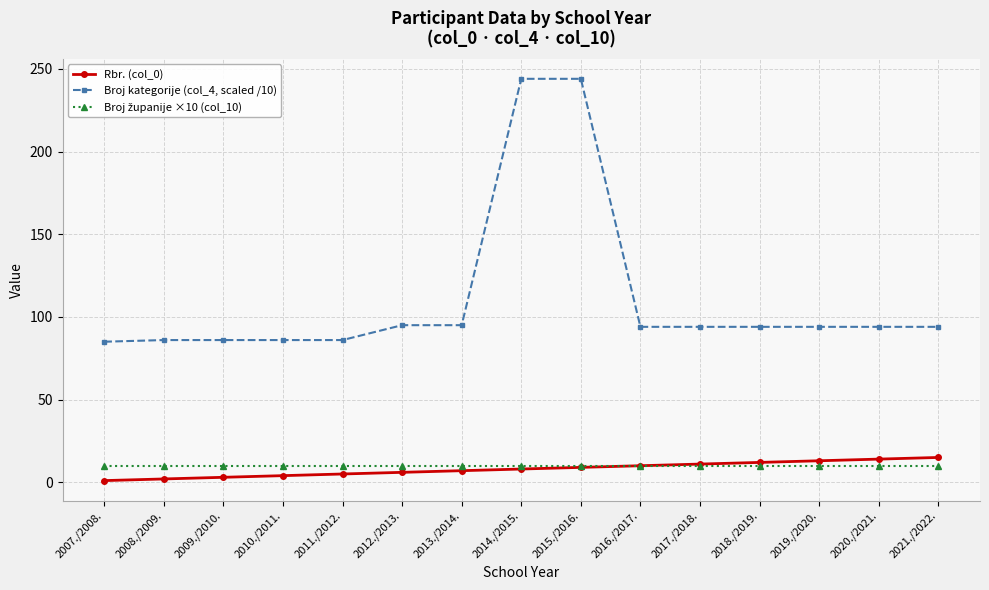

True or false: Broj kategorije (col_4, scaled /10) has a value of 94 at 2021./2022..

True